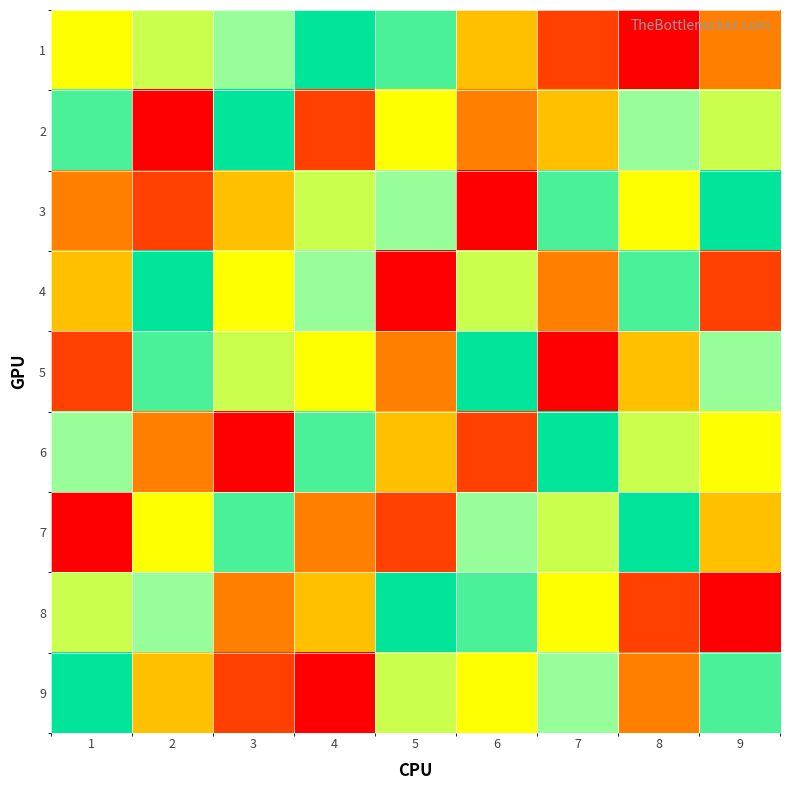

What is the total value across all series at 9?

45